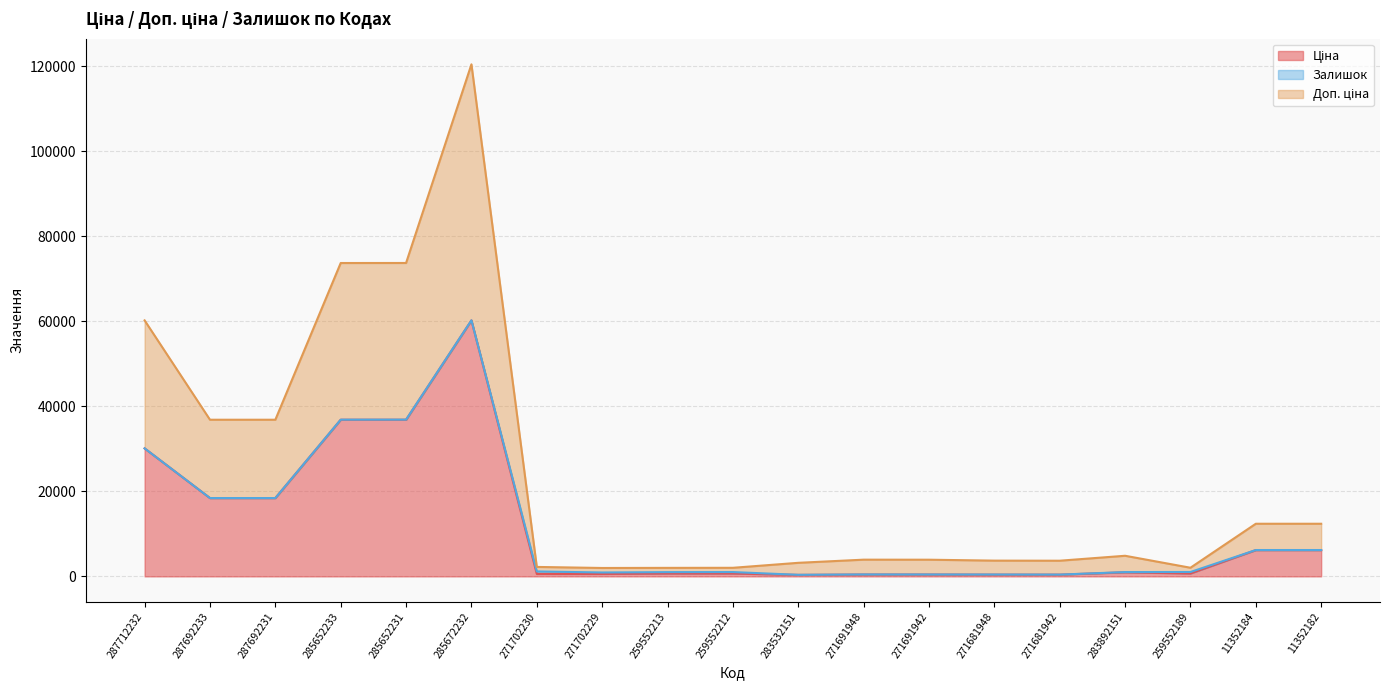

What is the sum of the Доп. ціна values at 259552213 and 283892151?

6848.2